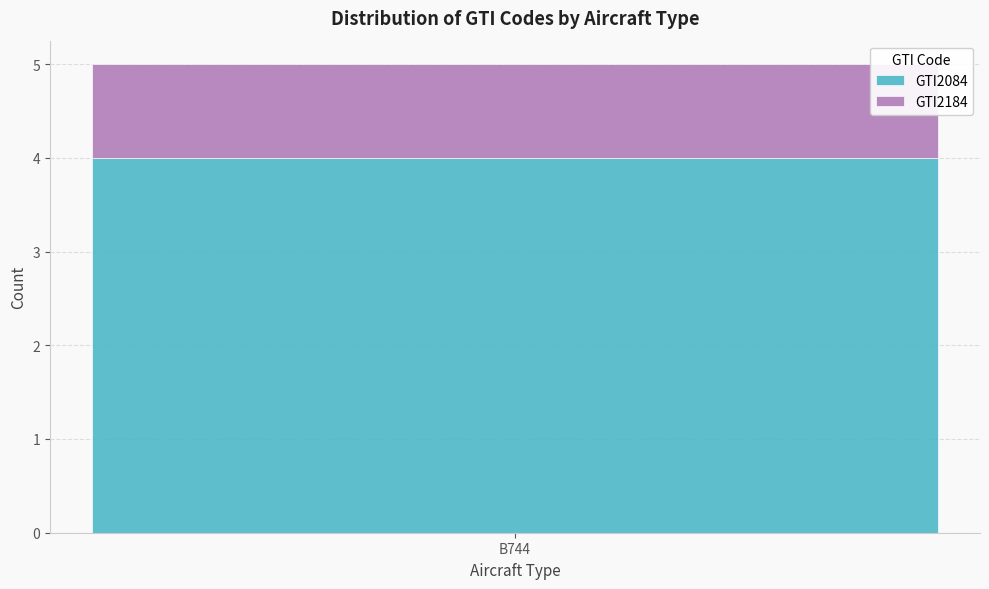

The value of GTI2084 at B744 is 4. True or false?

True